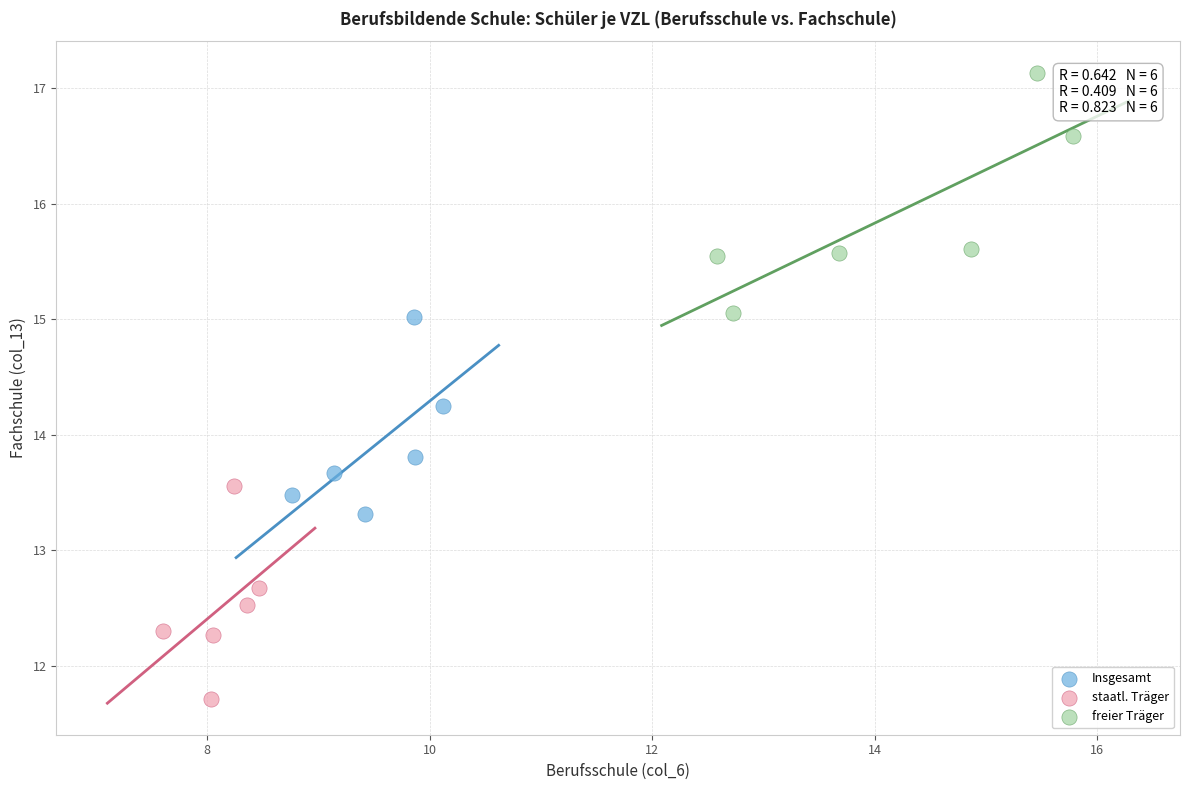

Which series contains the highest Y value?

freier Träger